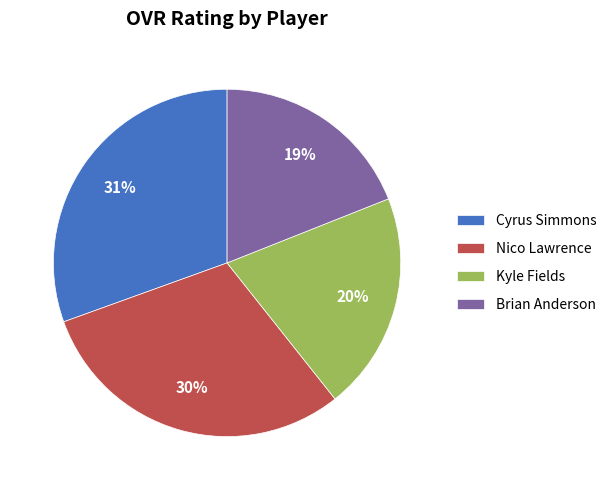

How many slices are in this pie chart?

4